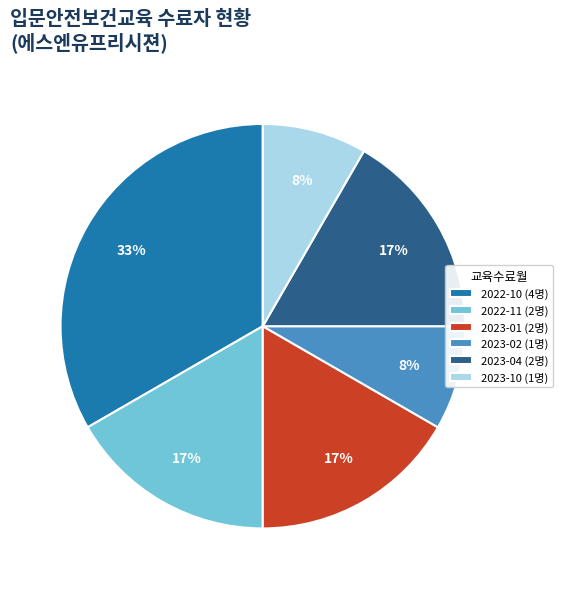

Is it true that 2023-01 is 11% of the pie?

False